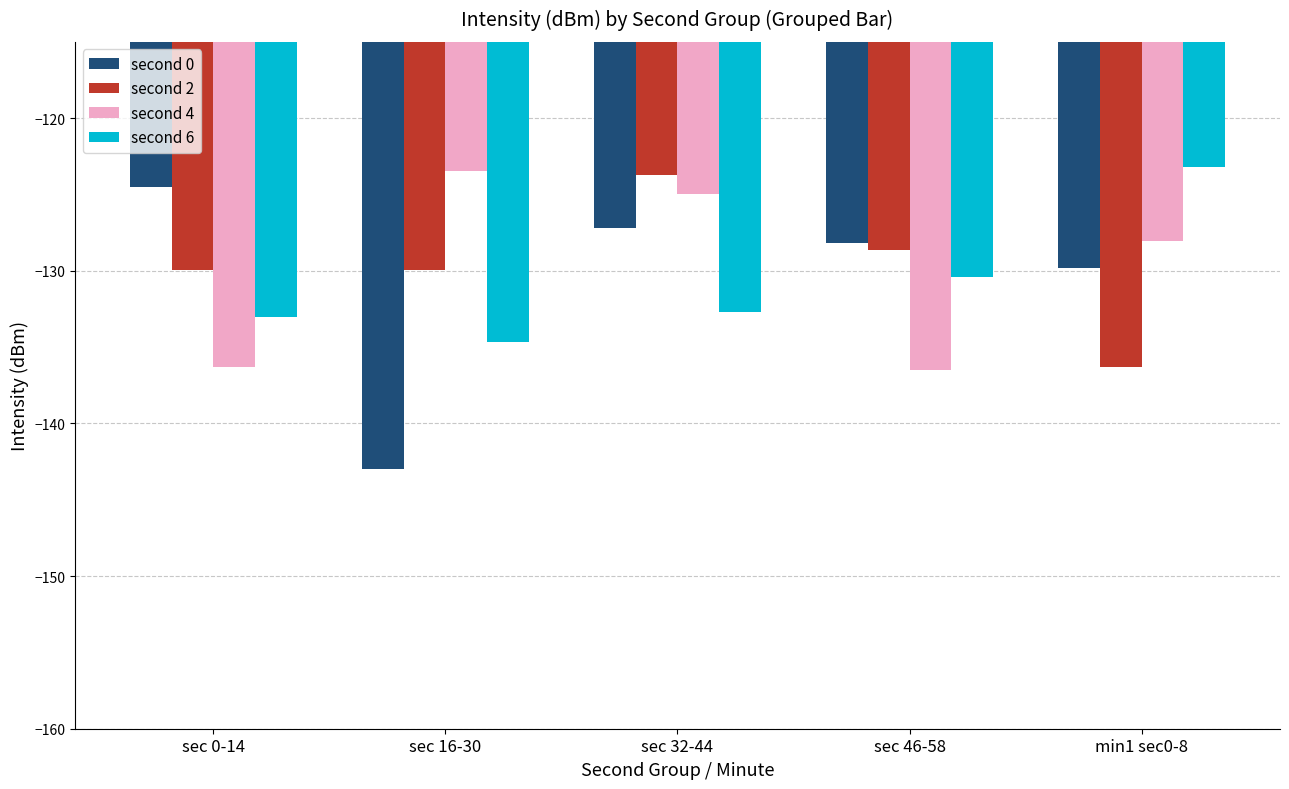

What value does the second 2 series have at min1 sec0-8?

-136.3